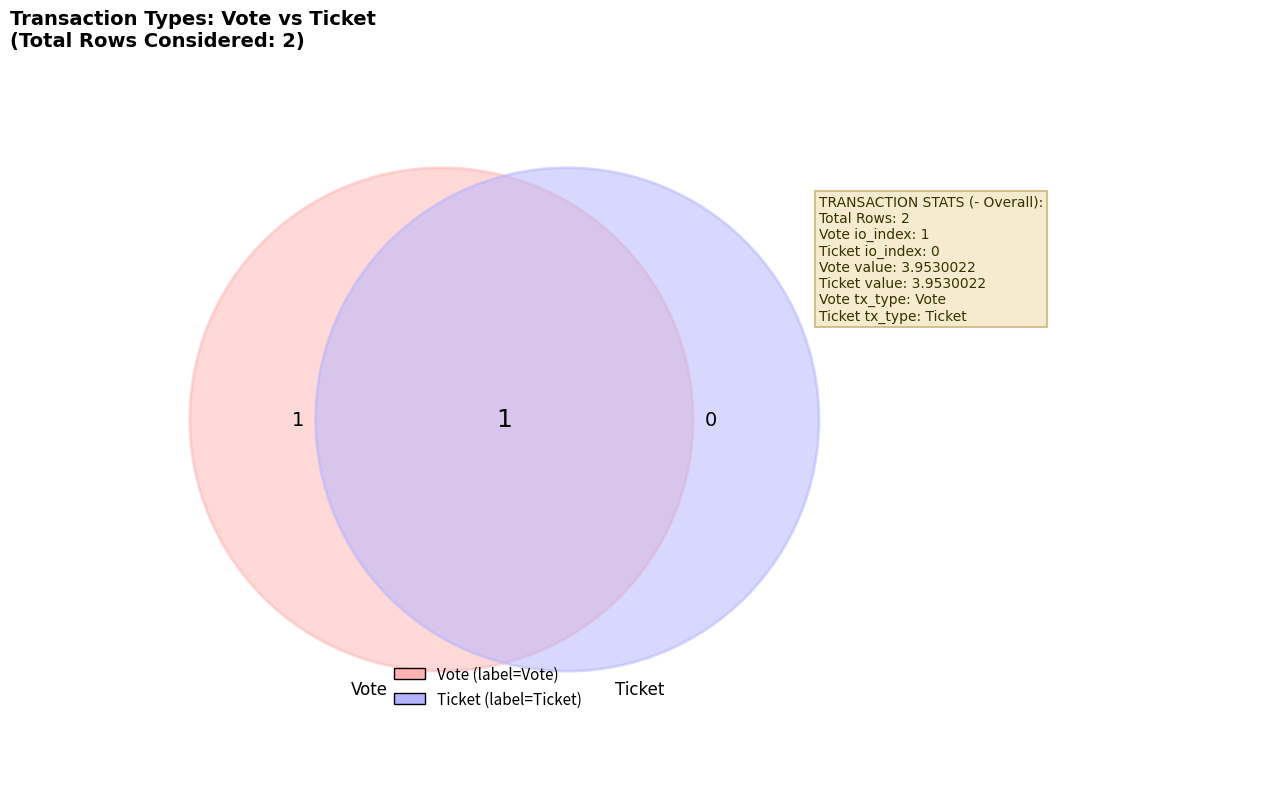

The Ticket slice represents 7% of the pie. True or false?

False